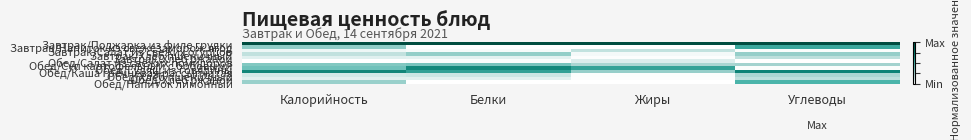

At how many categories does at least one series exceed 0?

4